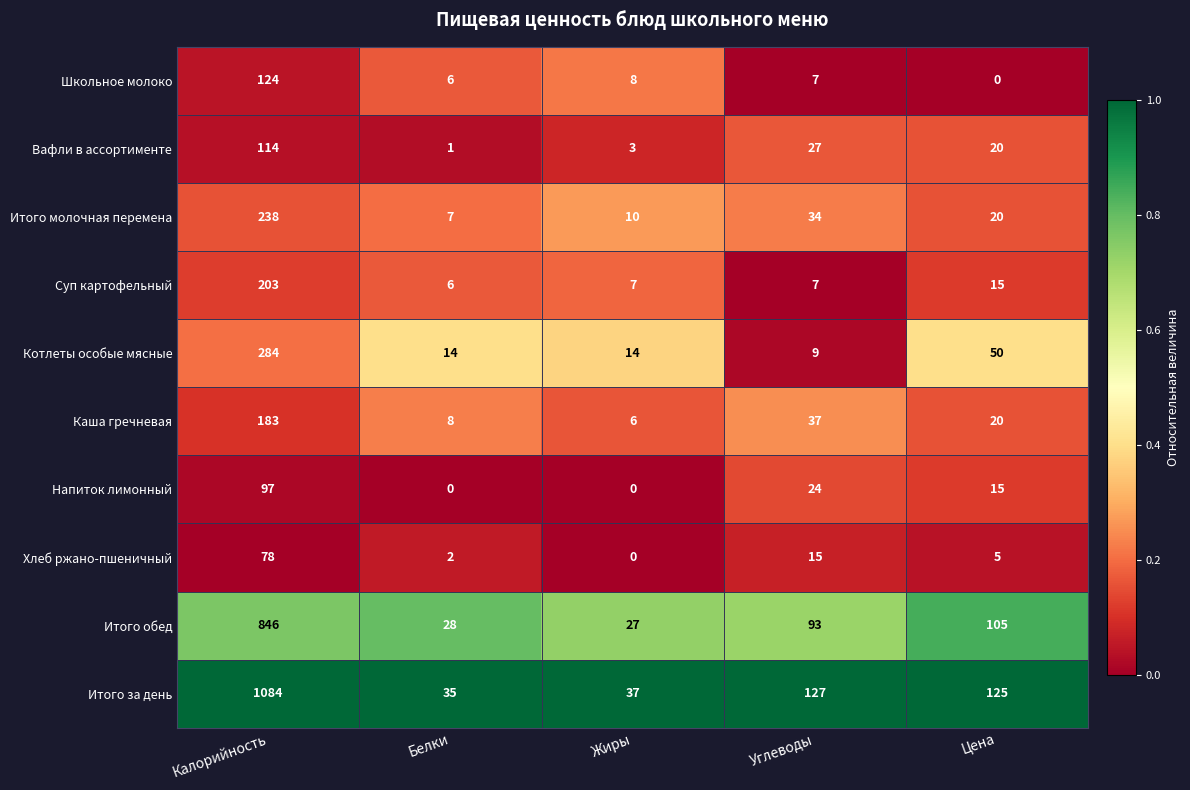

Where is Школьное молоко nearest to the value 62?

Жиры